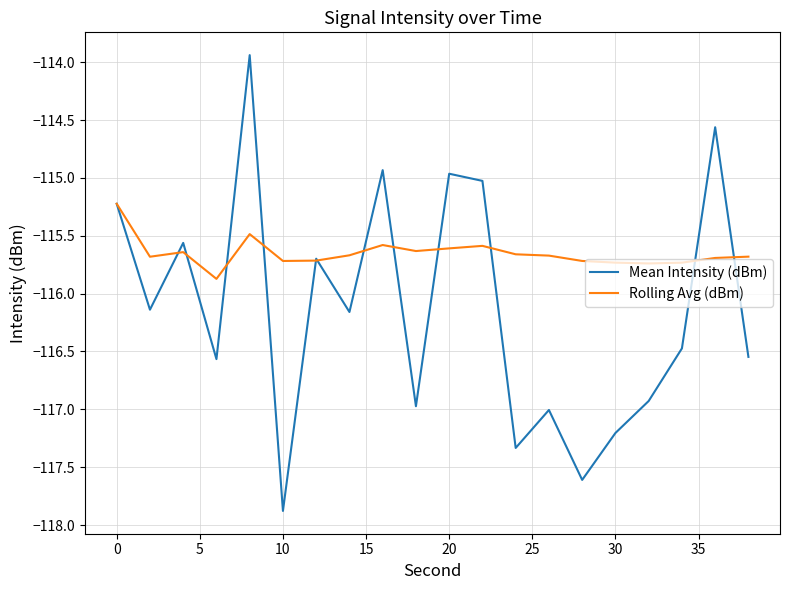

Rank the series by their maximum value, from highest to lowest.

Mean Intensity (dBm), Rolling Avg (dBm)